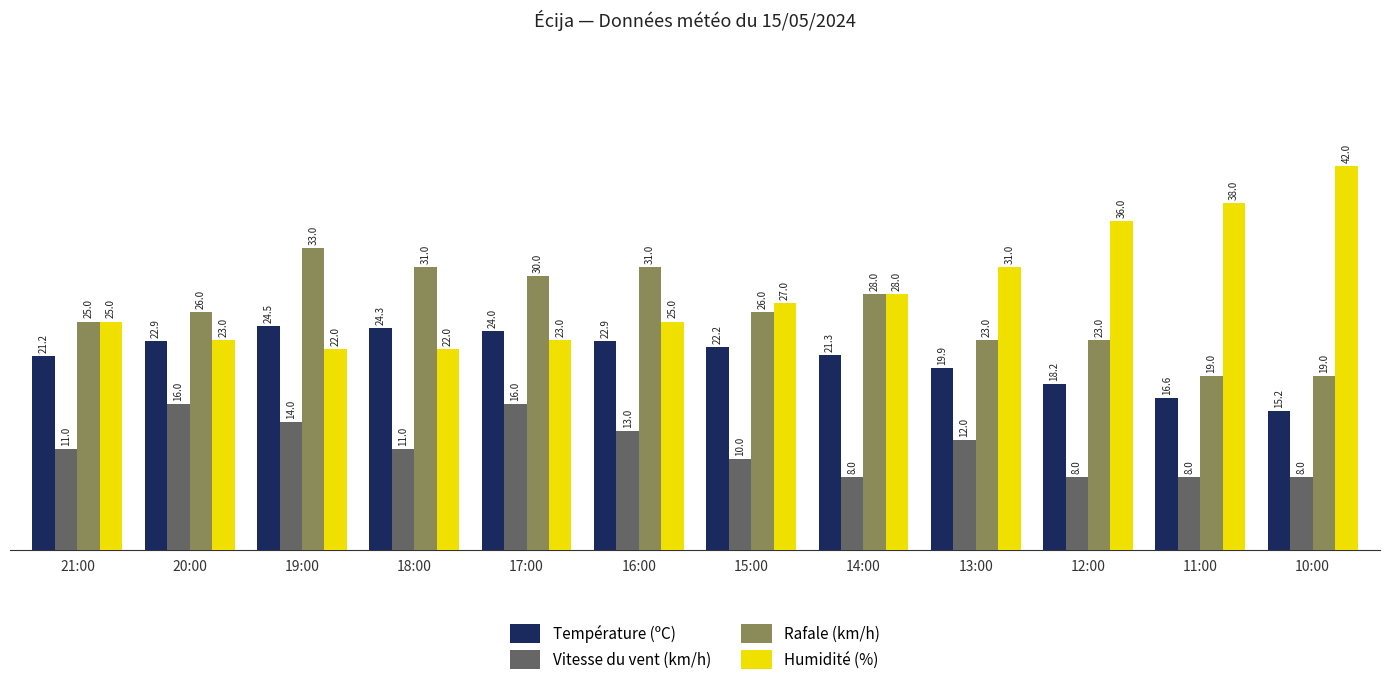

Which category has the lowest value in the Température (ºC) series?

10:00